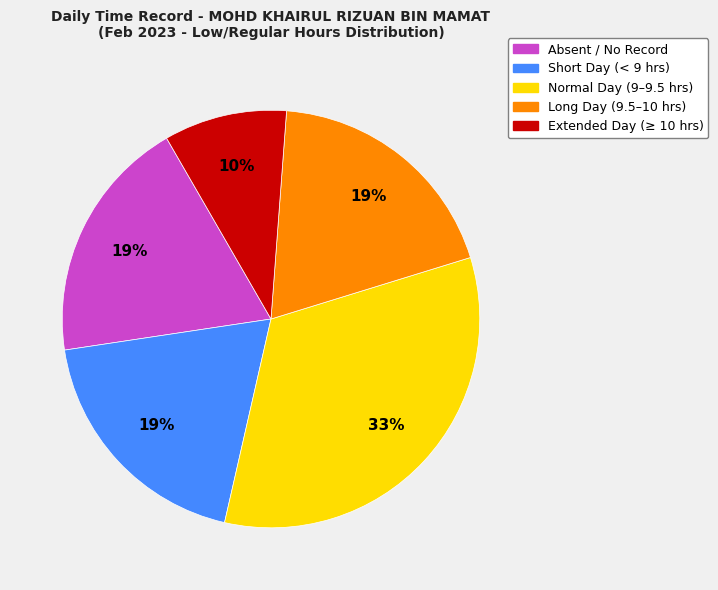

What percentage is the Normal Day (9–9.5 hrs) slice, to the nearest percent?

33%